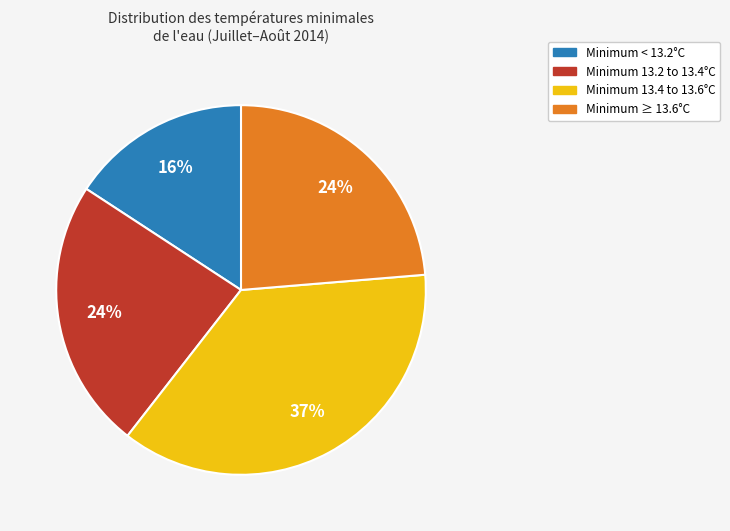

To the nearest percent, what is the average slice percentage?

25%